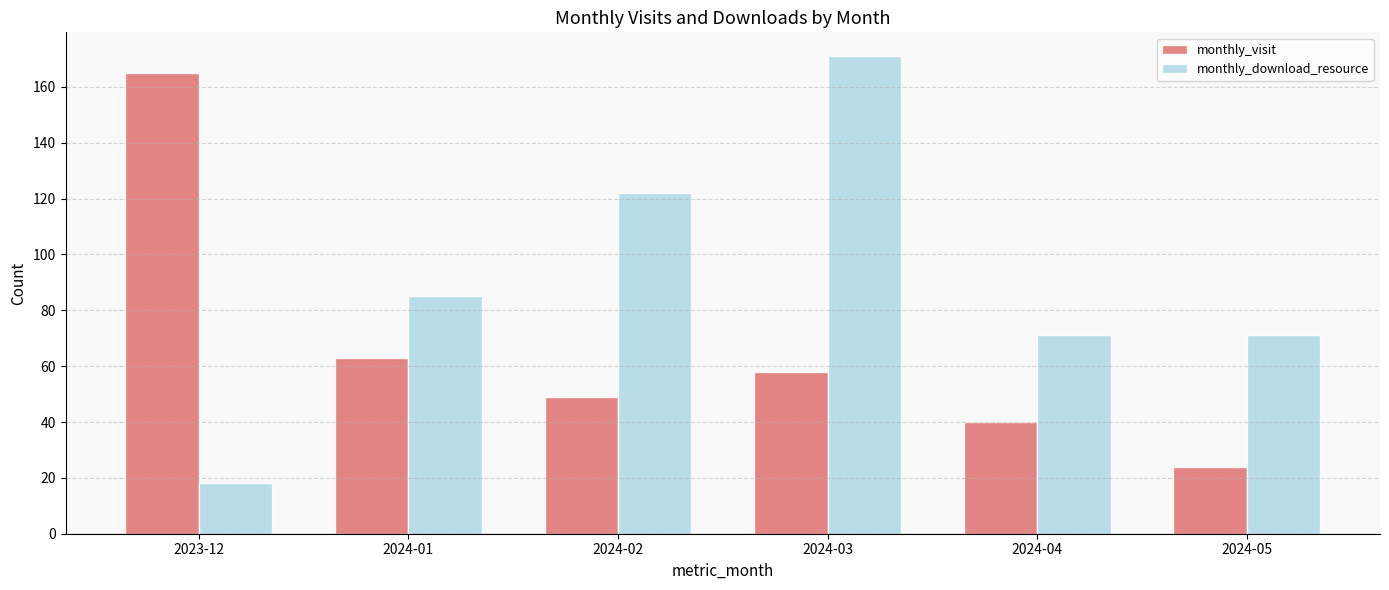

Are the bars grouped side by side (vs. stacked)?

Yes